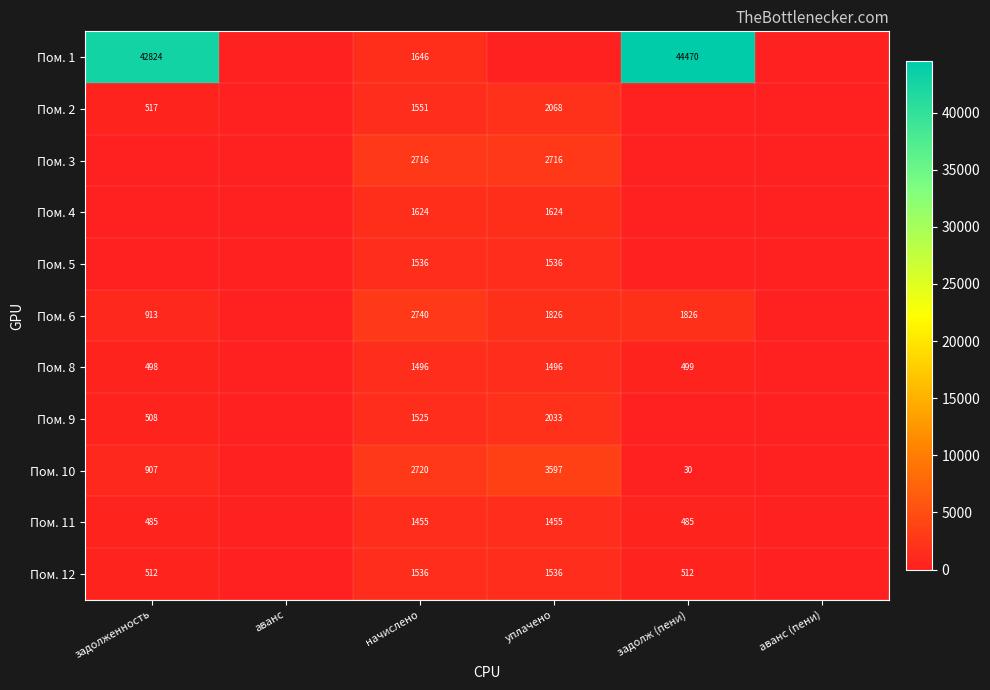

True or false: Пом. 1 has a value of 44470 at задолж (пени).

True